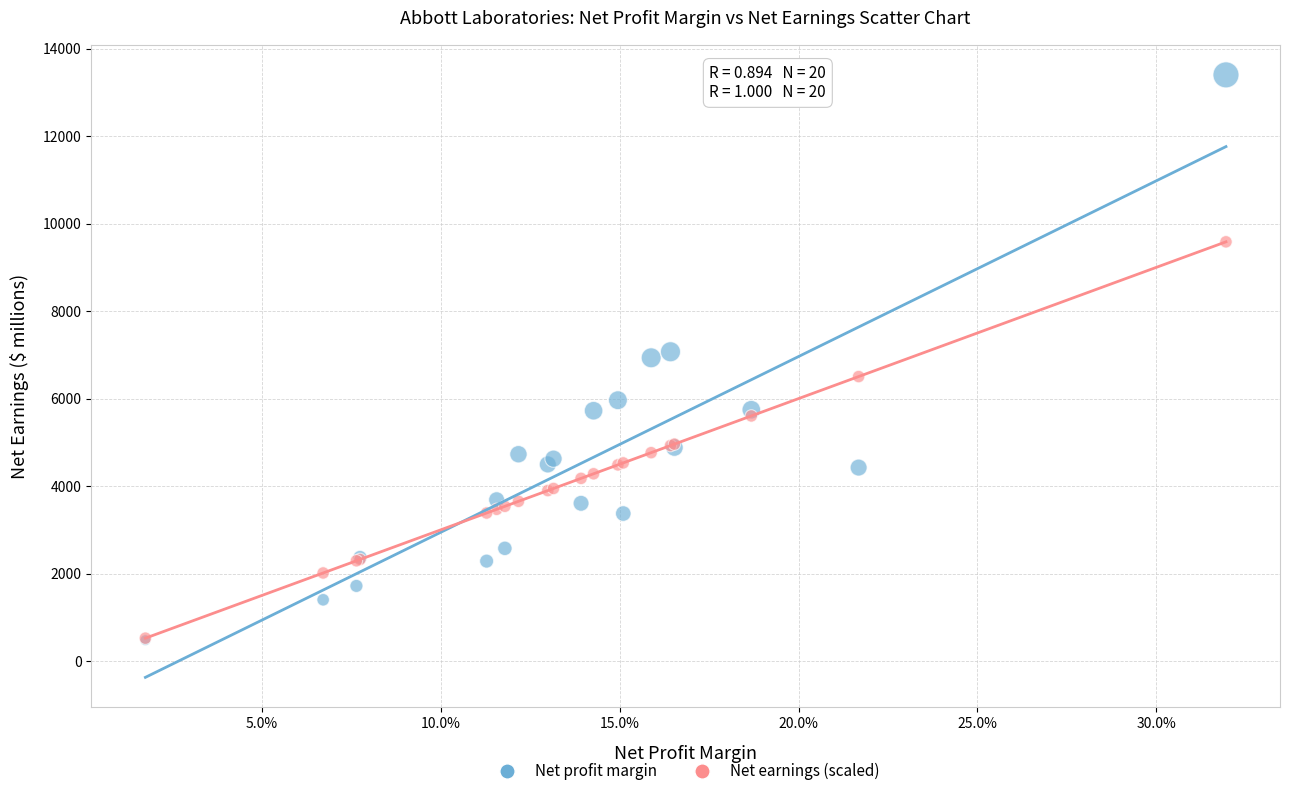

What are all the series names shown in the legend?

Net profit margin, Net earnings (scaled)